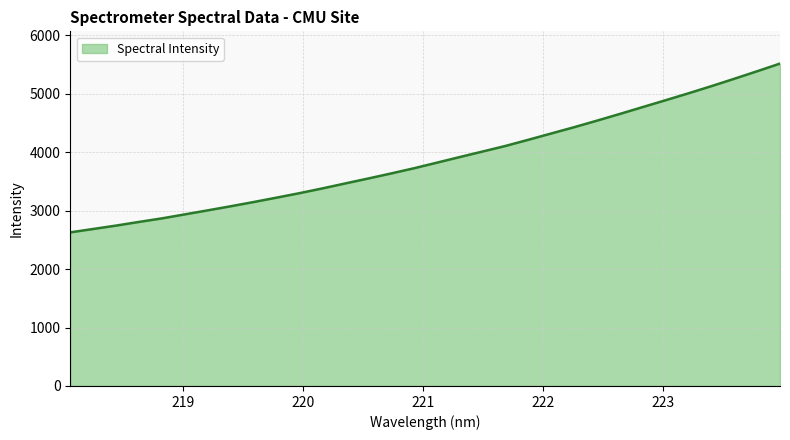

Count the number of values greater than 3819.

16